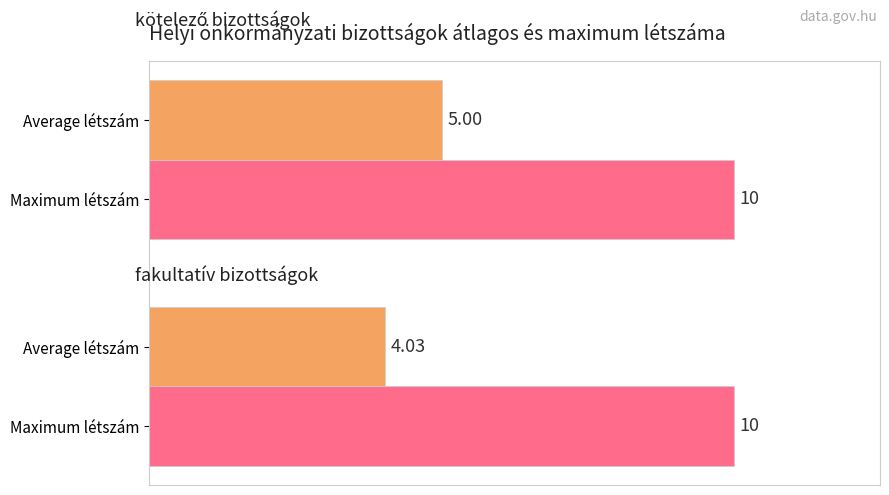

How many categories are shown in the chart?

2